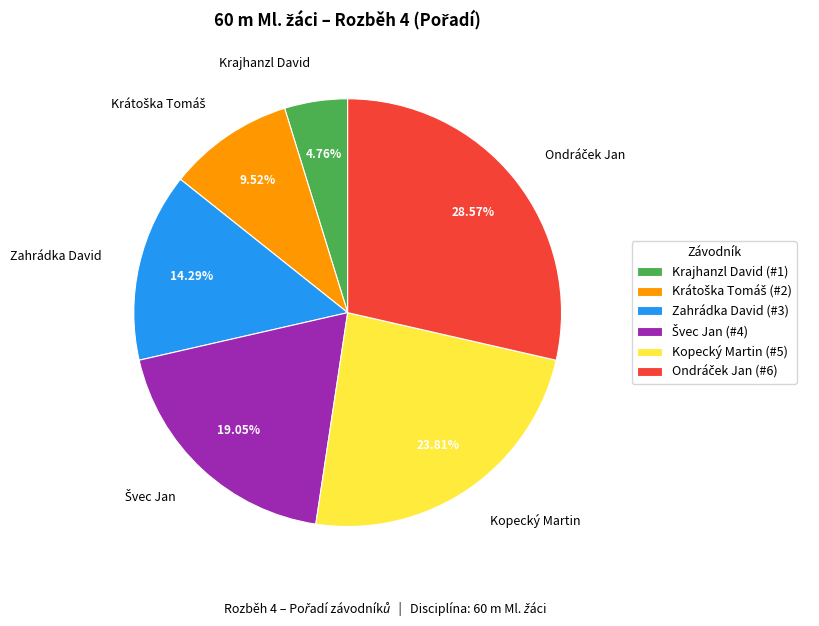

What is the smallest slice in the pie chart?

Krajhanzl David